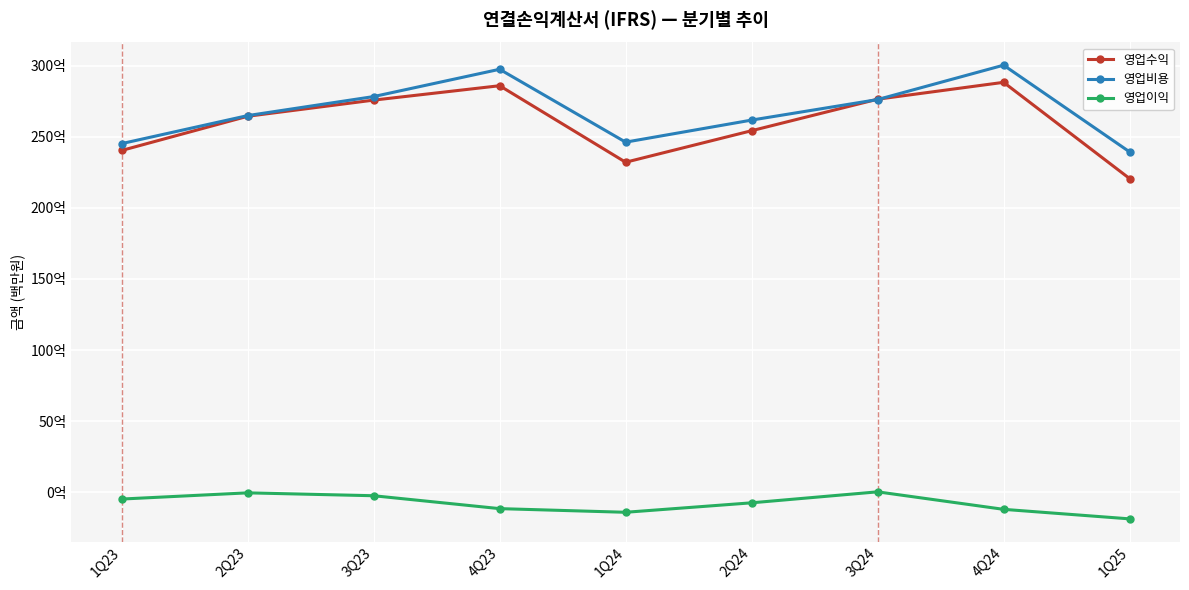

Which category has the lowest value in the 영업비용 series?

1Q25